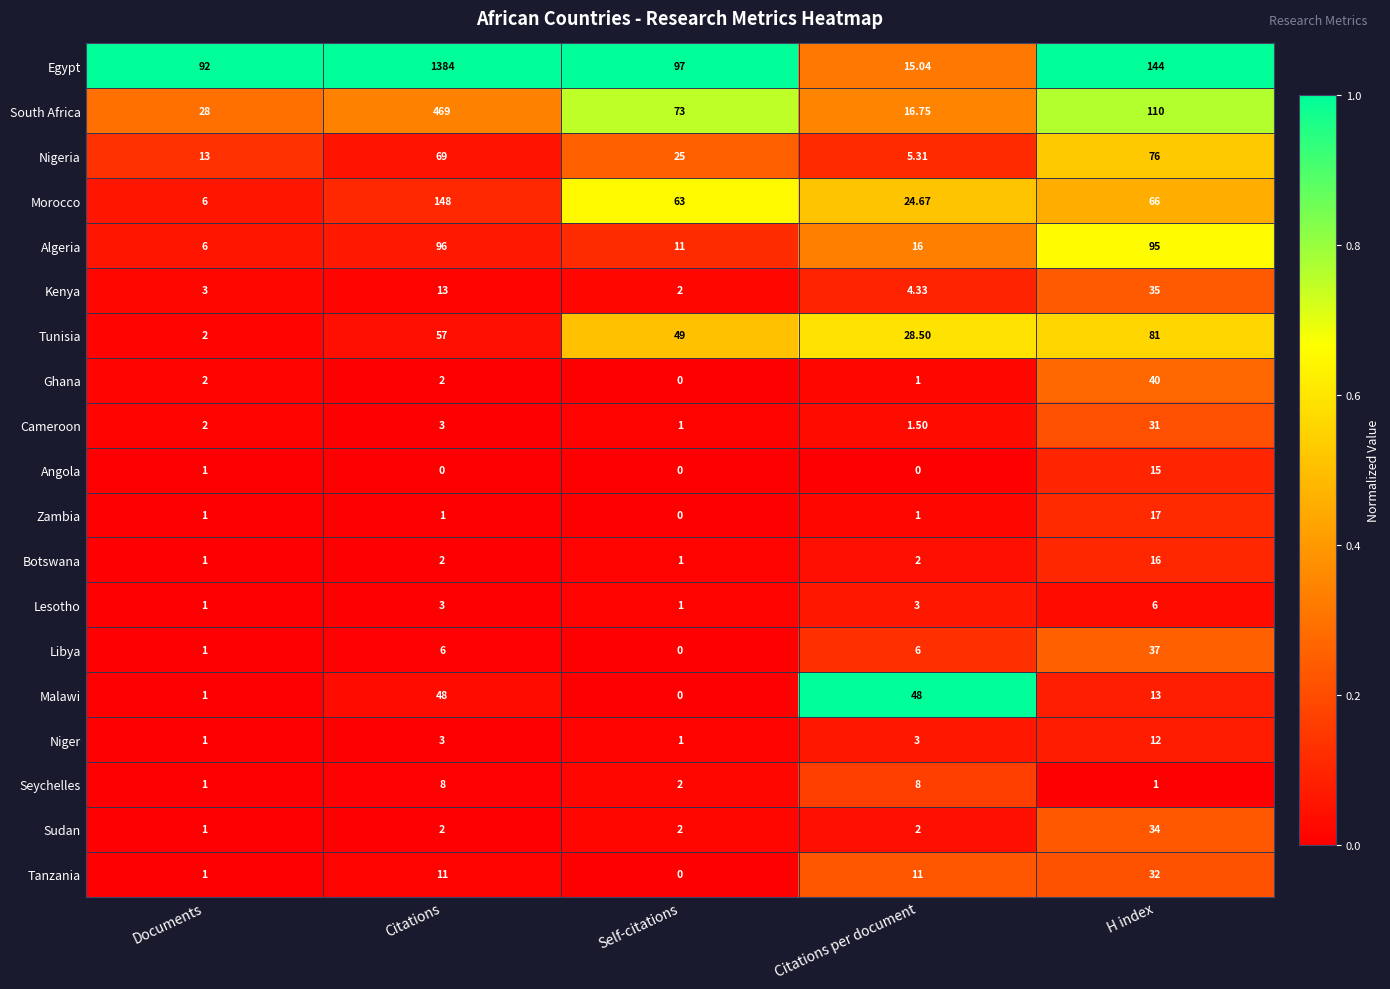

At which label does Egypt reach its minimum?

Citations per document